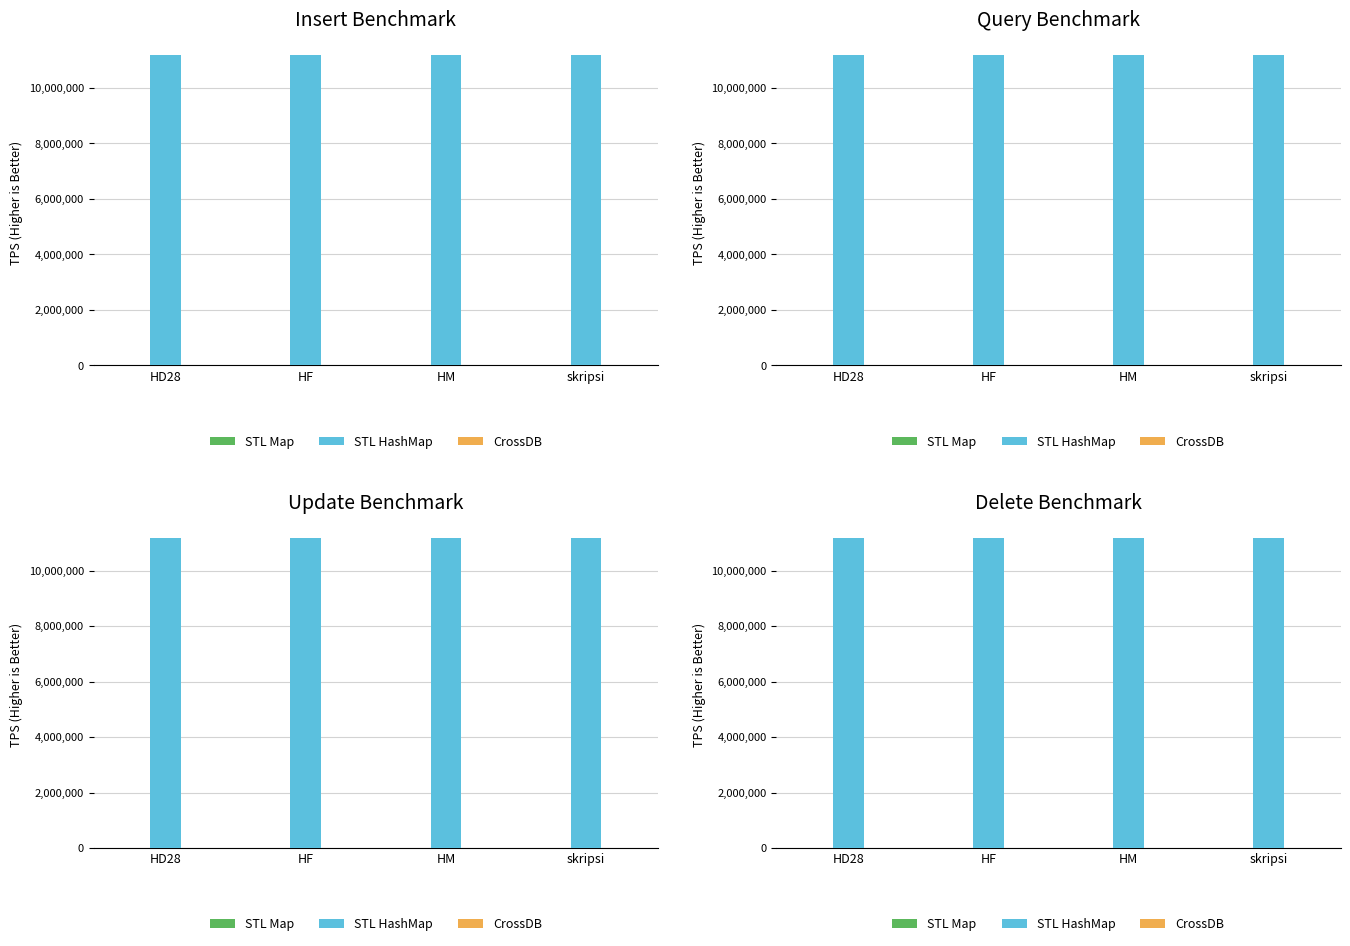

Between HF and skripsi, which is larger?

HF